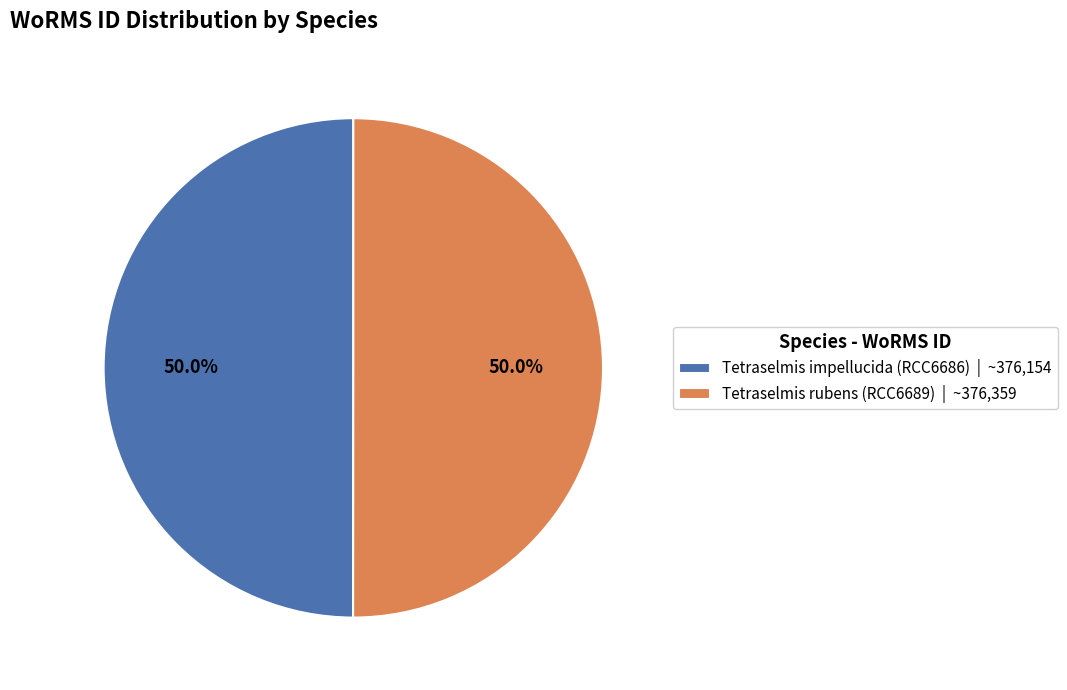

The Tetraselmis rubens (RCC6689) slice represents 50% of the pie. True or false?

True